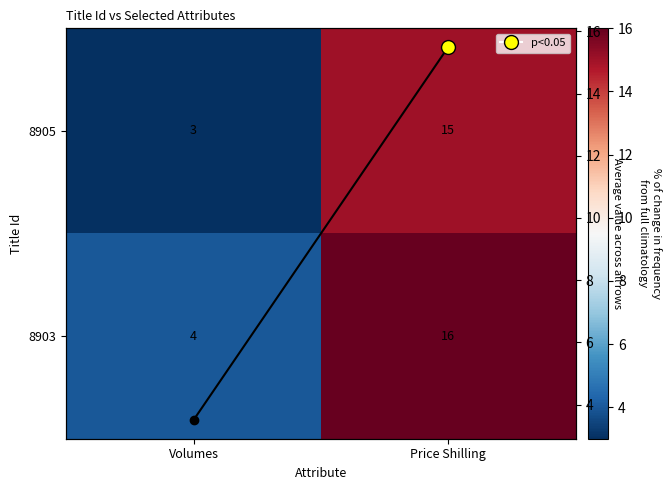

List the labels in order of 8903 value, largest first.

Price Shilling, Volumes